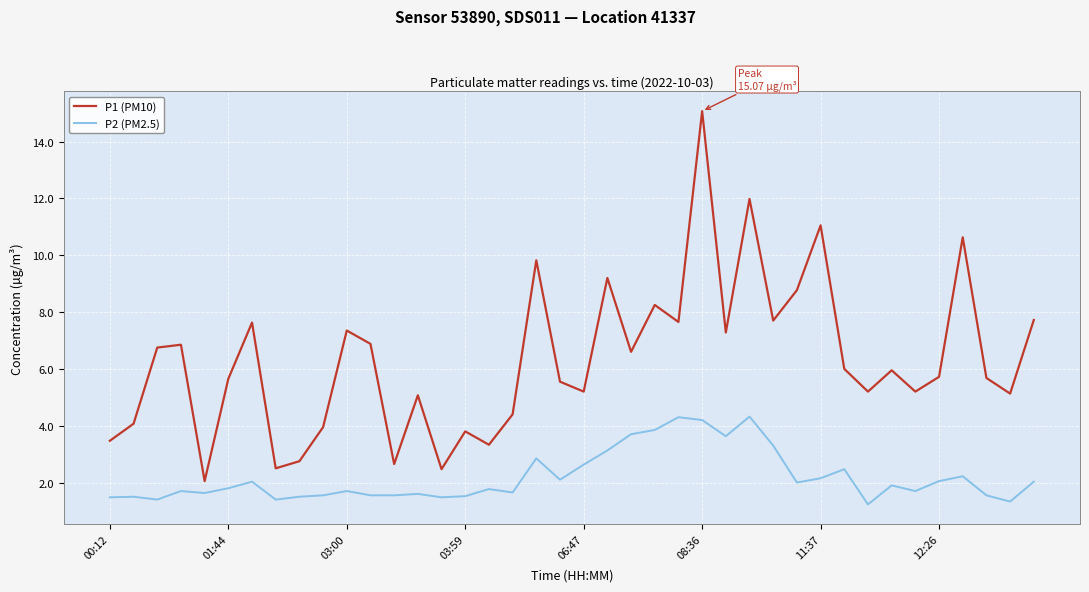

How many lines are shown in the chart?

2